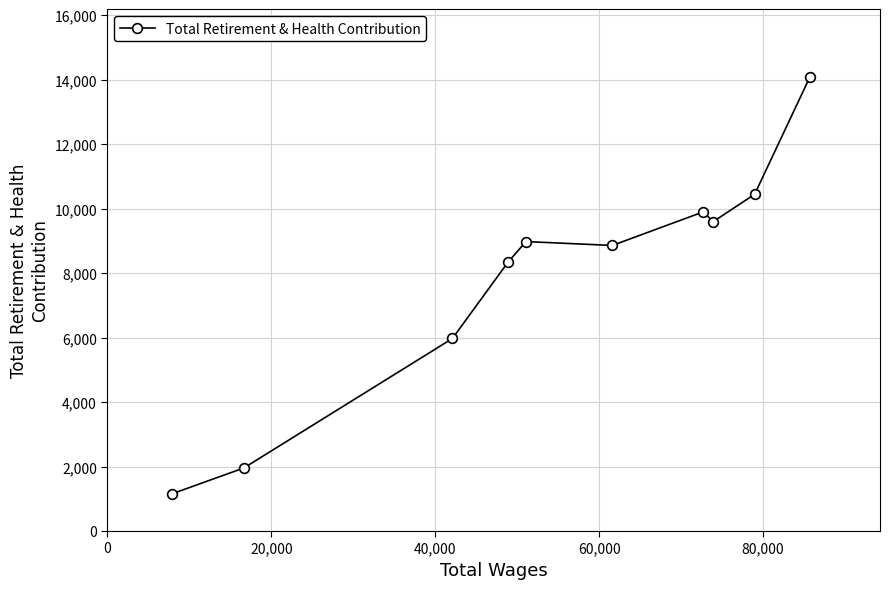

What is the maximum value shown in the chart?

14075